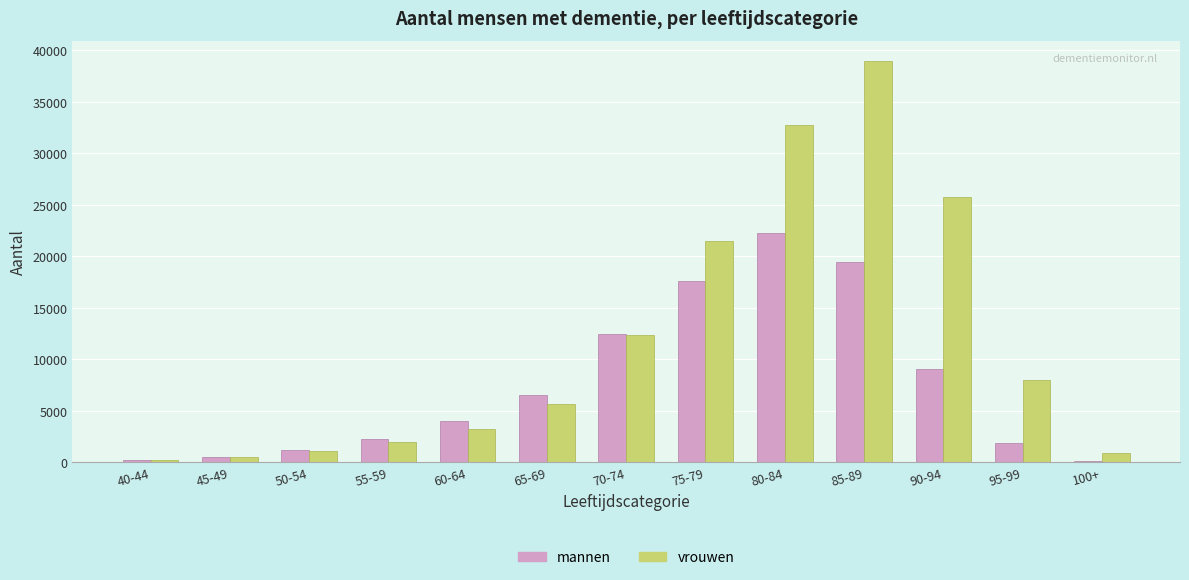

How many categories are shown in the chart?

13